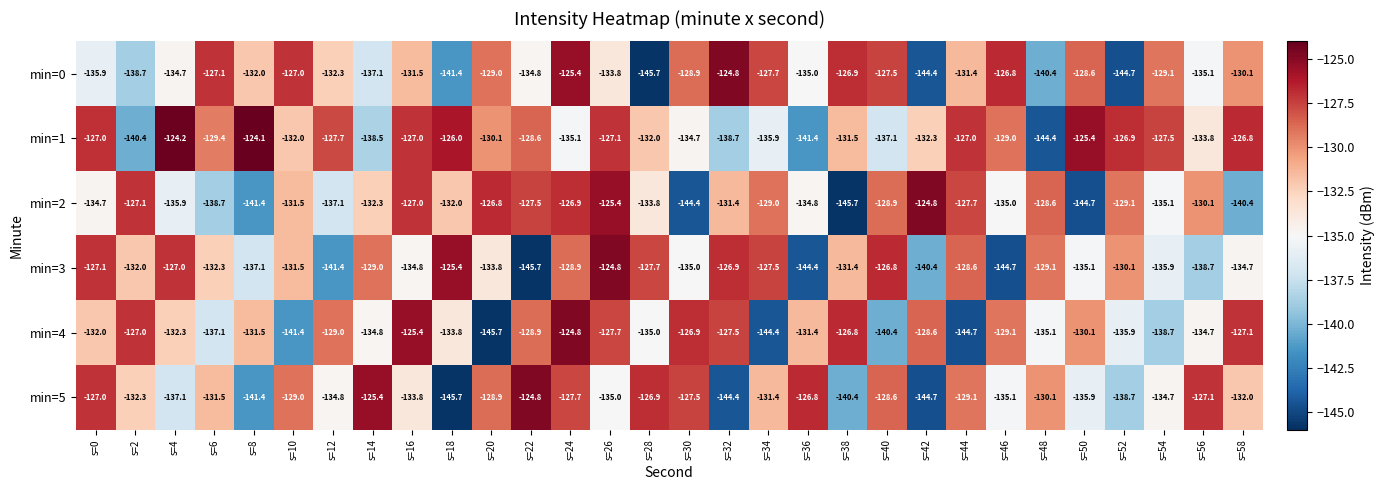

Is it true that min=4 equals -135.0 at s=28?

True